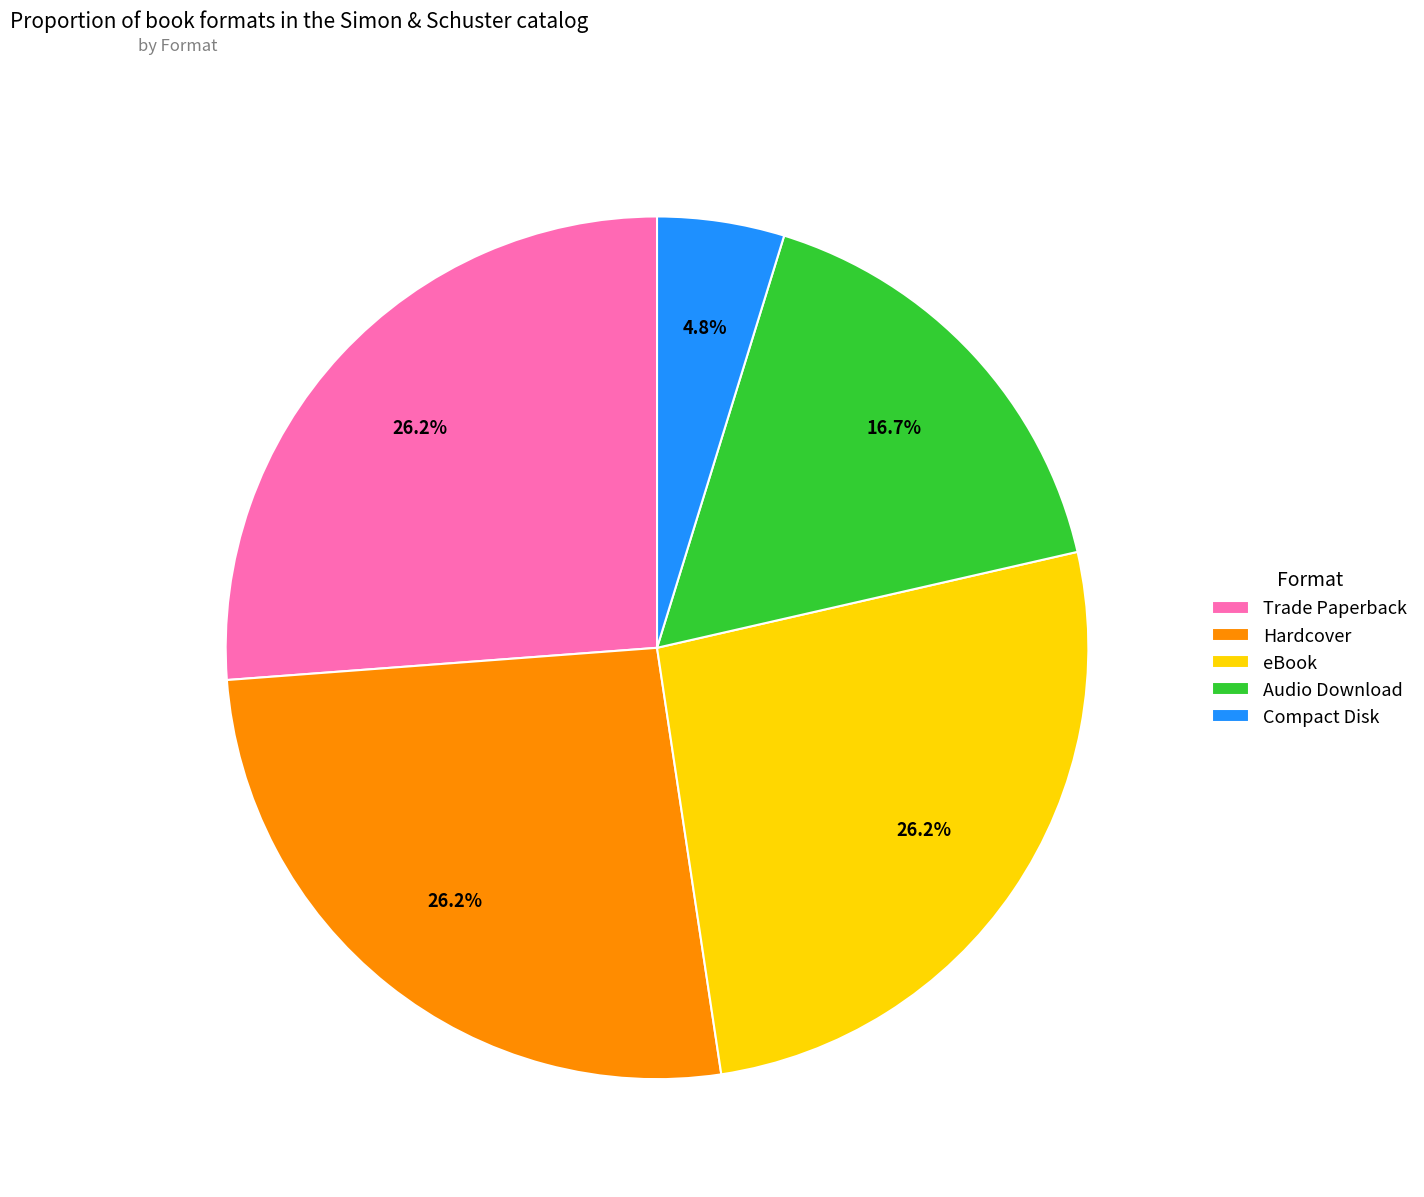

How many slices are in this pie chart?

5